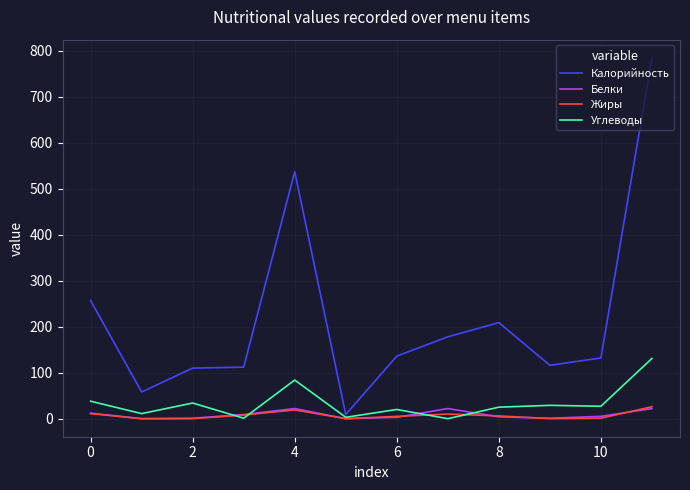

How many distinct data groups are displayed?

4